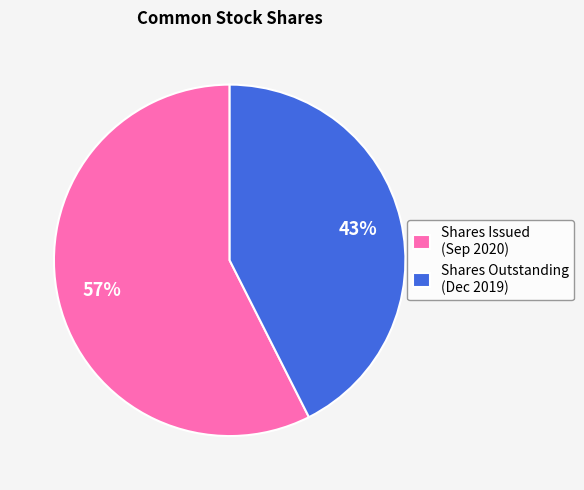

Combined, do Shares Issued (Sep 2020) and Shares Outstanding (Dec 2019) account for over 50%?

Yes